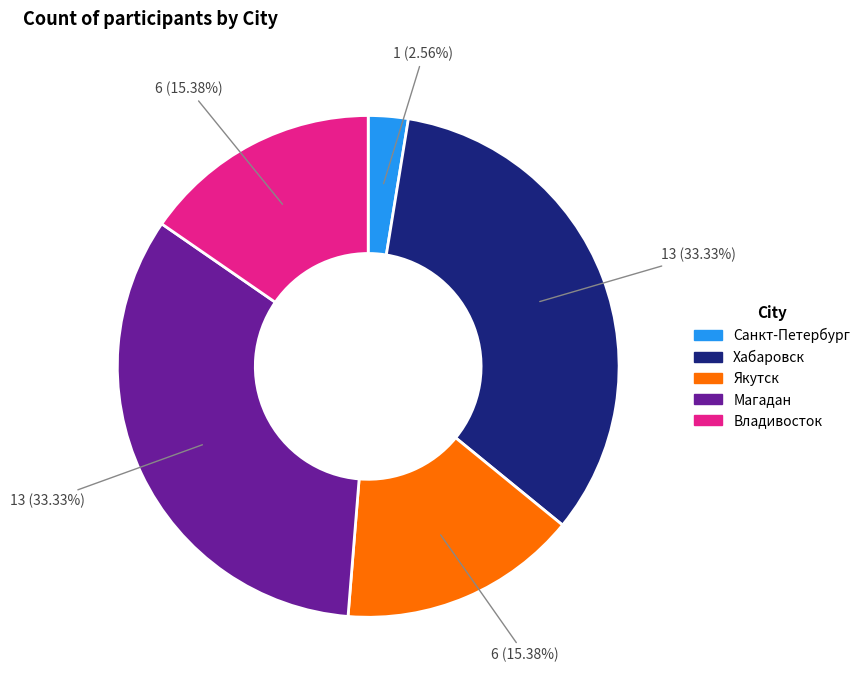

Is it true that Якутск is 24% of the pie?

False